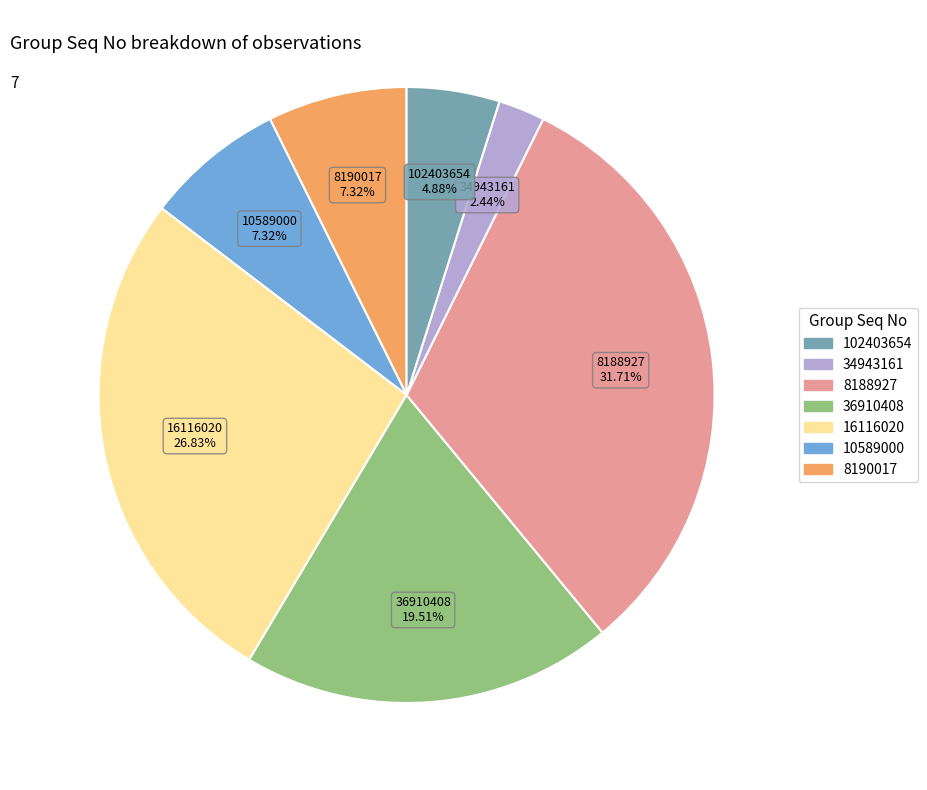

Is there any slice that represents more than half of the pie?

No